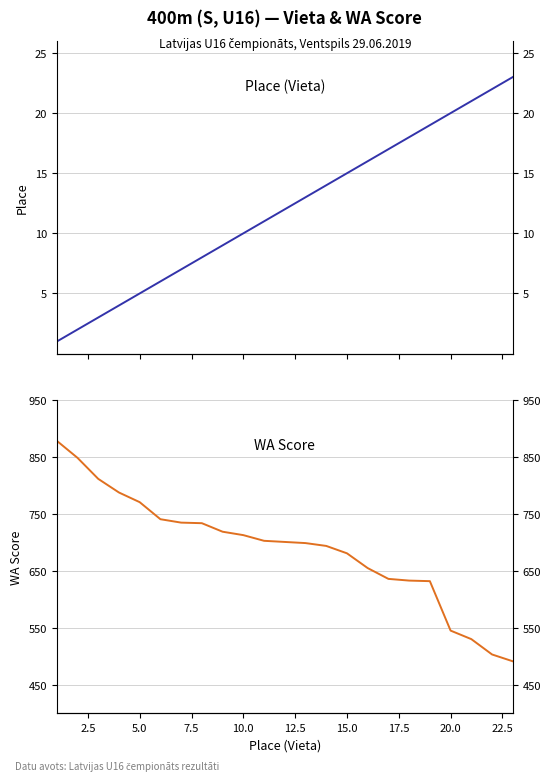

Reading left to right, list all the values displayed in this chart.

Place (Vieta): 1	2	3	4	5	6	7	8	9	10	11	12	13	14	15	16	17	18	19	20	21	22	23
WA Score: 879	849	812	788	771	741	735	734	719	713	703	701	699	694	681	655	636	633	632	545	530	503	491